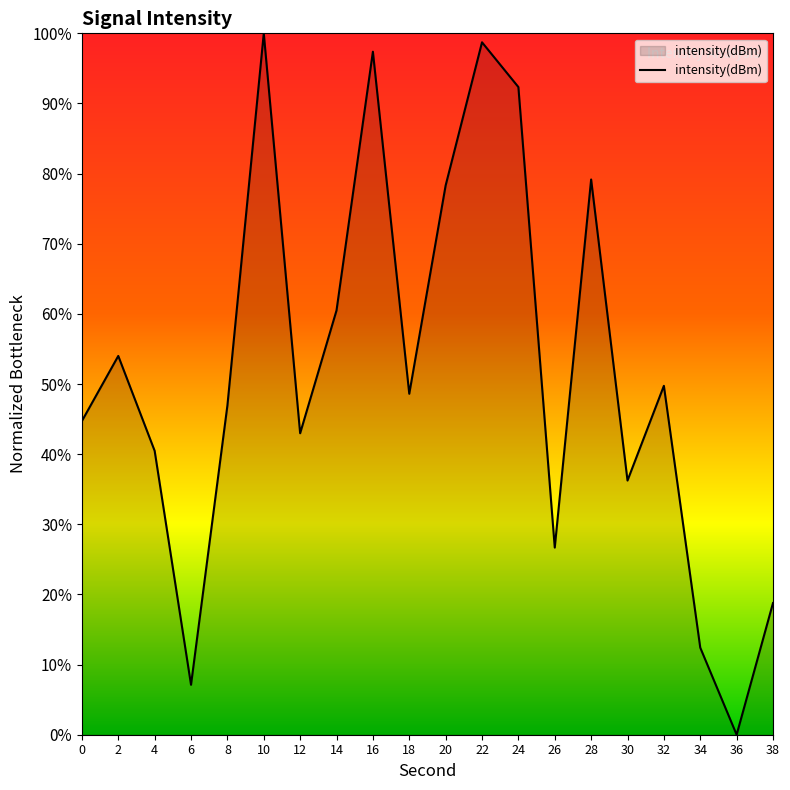

Reading right to left, extract all data points from this chart.

38=18.8	36=0.0	34=12.4	32=49.7	30=36.2	28=79.2	26=26.7	24=92.3	22=98.7	20=78.3	18=48.6	16=97.4	14=60.5	12=43.0	10=100.0	8=46.9	6=7.1	4=40.5	2=54.0	0=44.7